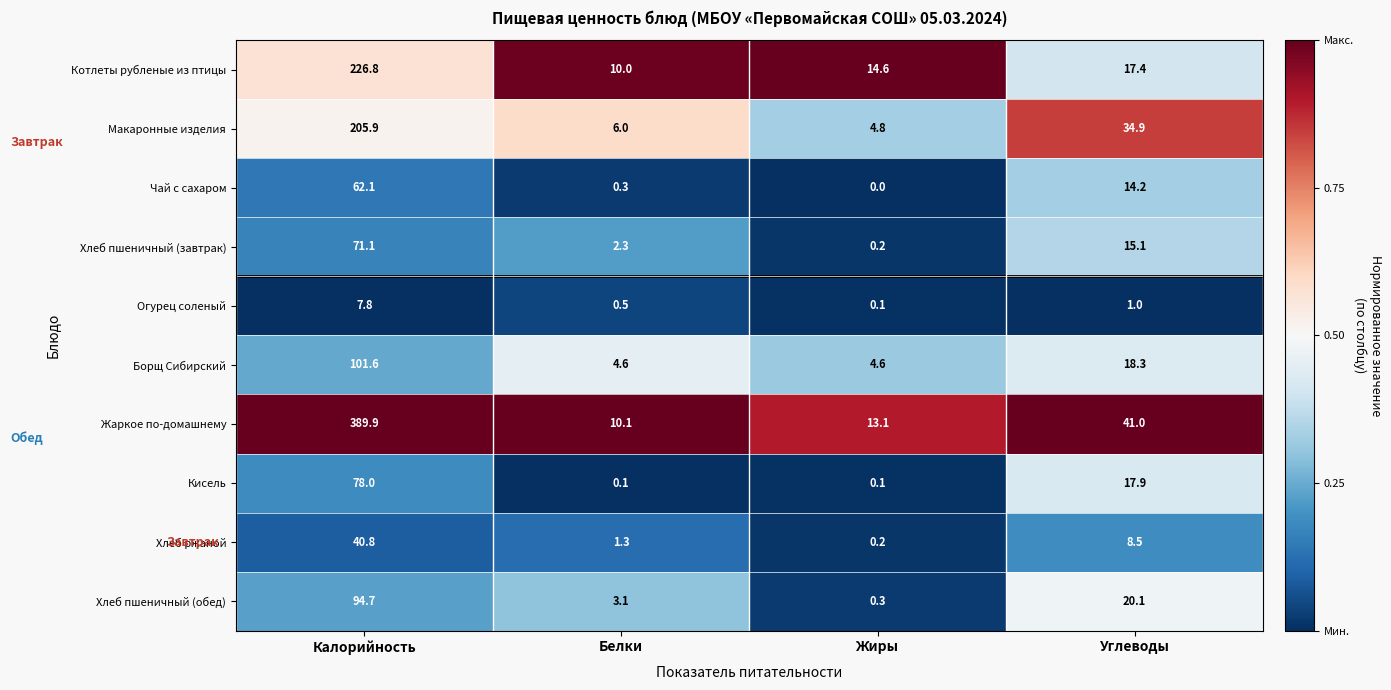

Which series has the widest spread of values?

Жаркое по-домашнему